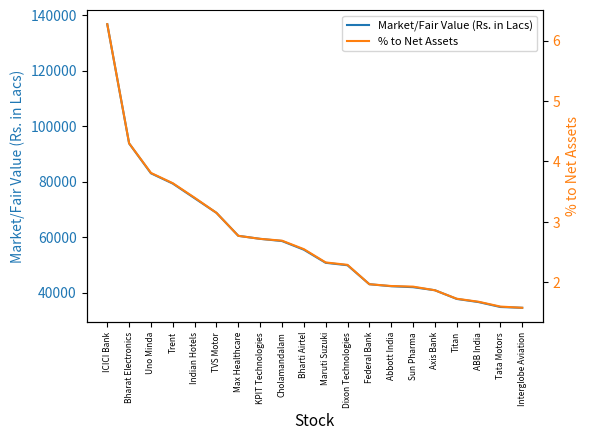

Is the value of % to Net Assets at Uno Minda greater than the value of Market/Fair Value (Rs. in Lacs) at ABB India?

No